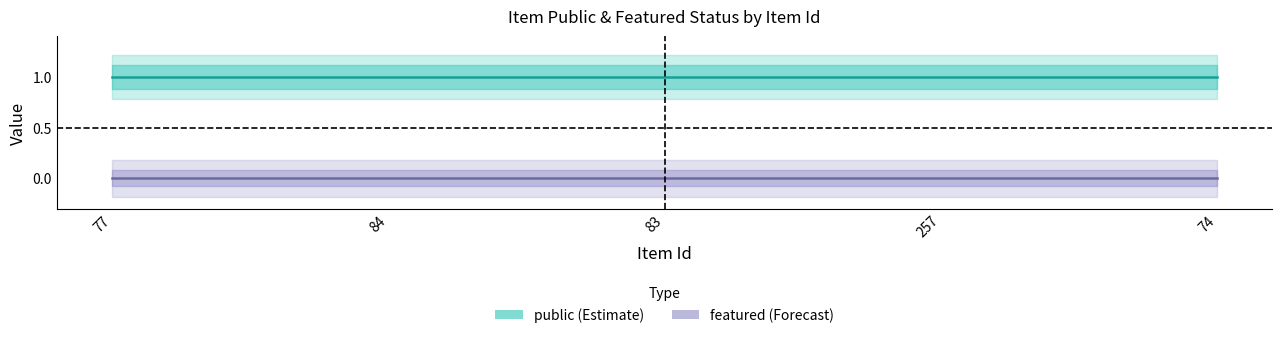

List the series in order of their overall mean, lowest first.

featured, public